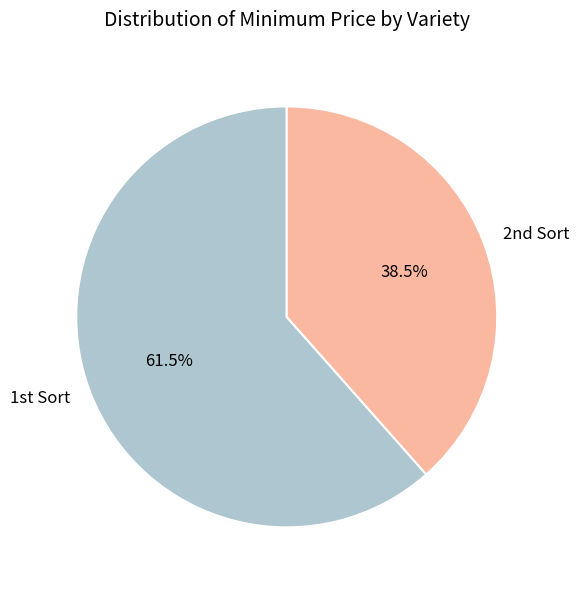

To the nearest percent, what is the difference between the largest and smallest slice percentages?

23%